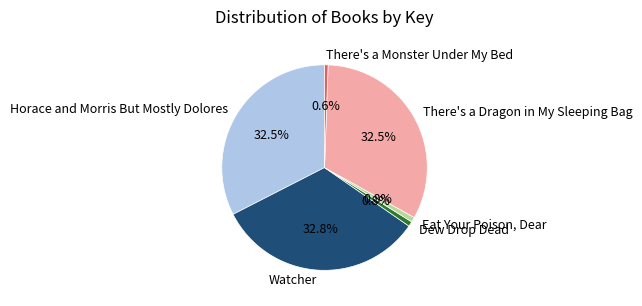

True or false: Horace and Morris But Mostly Dolores accounts for 26% of the total.

False